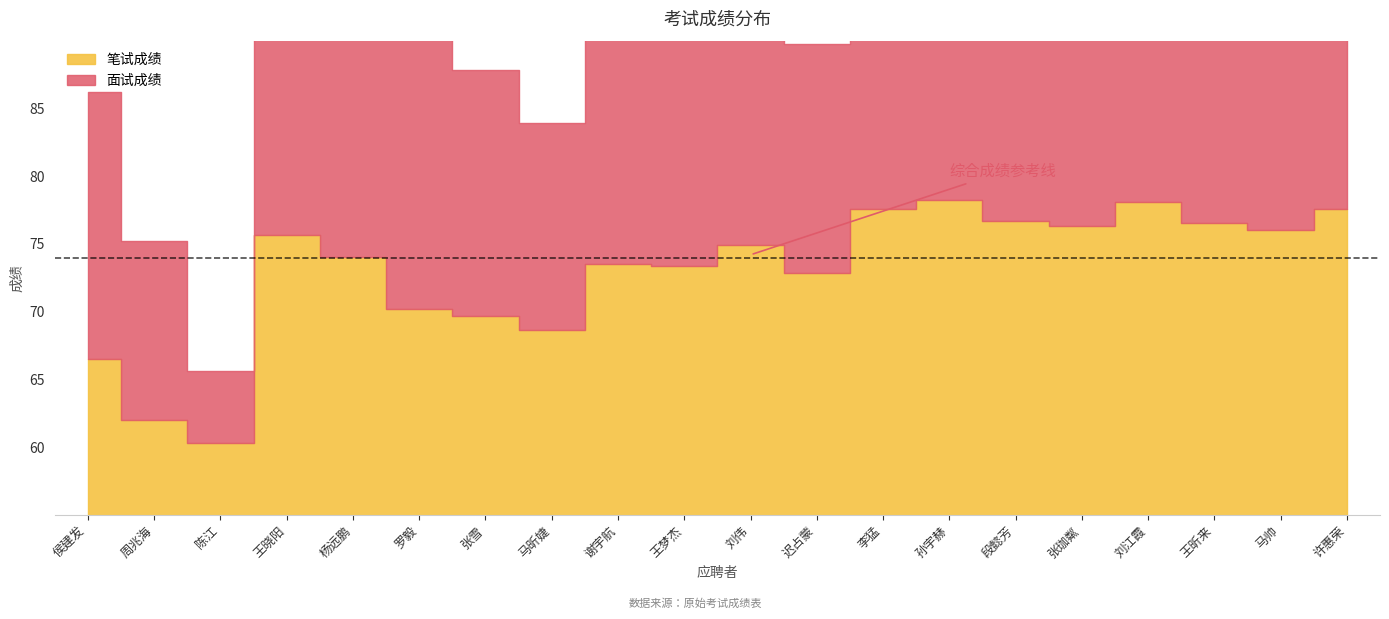

Which label corresponds to the largest value in the chart?

谢宇航